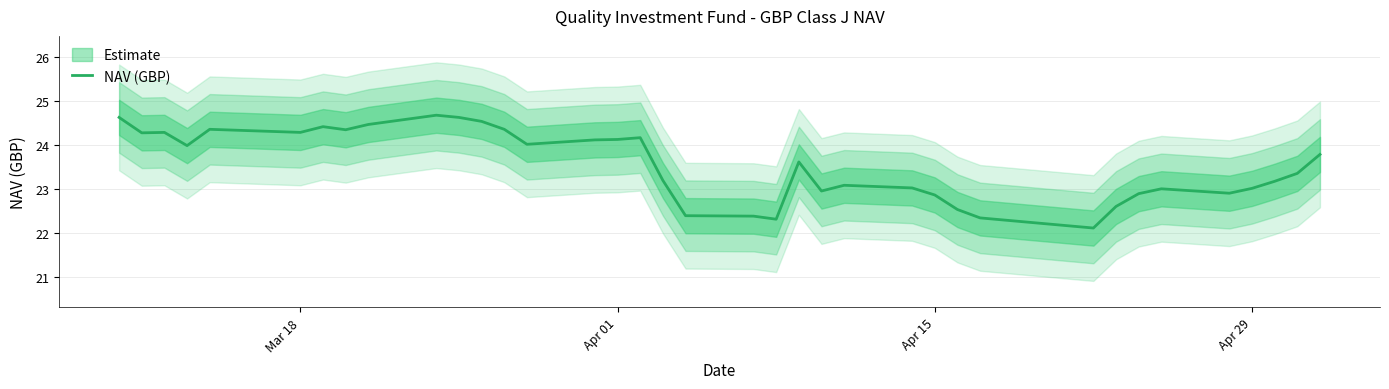

What is the value of the 18th point from the left?

23.2